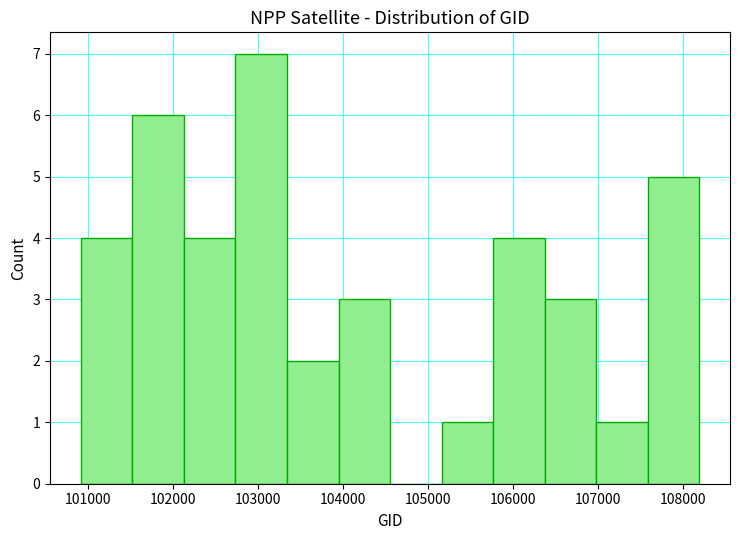

Reading left to right, transcribe this chart: for each bar, give the range it covers on the x-axis and its height. Neither the bar edges nor the heights are printed on the chart, so give them approximately, as read against the axes.

100900 to 101500: 4
101500 to 102100: 6
102100 to 102700: 4
102700 to 103300: 7
103300 to 104000: 2
104000 to 104600: 3
104600 to 105200: 0
105200 to 105800: 1
105800 to 106400: 4
106400 to 107000: 3
107000 to 107600: 1
107600 to 108200: 5